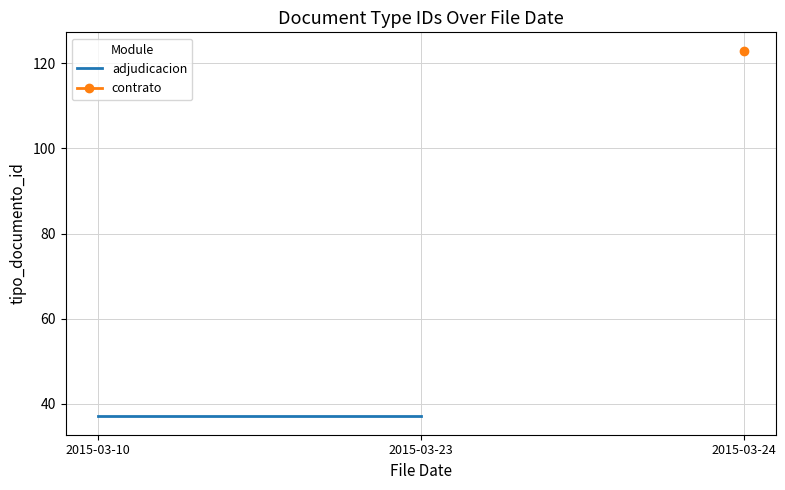

How many lines are shown in the chart?

1